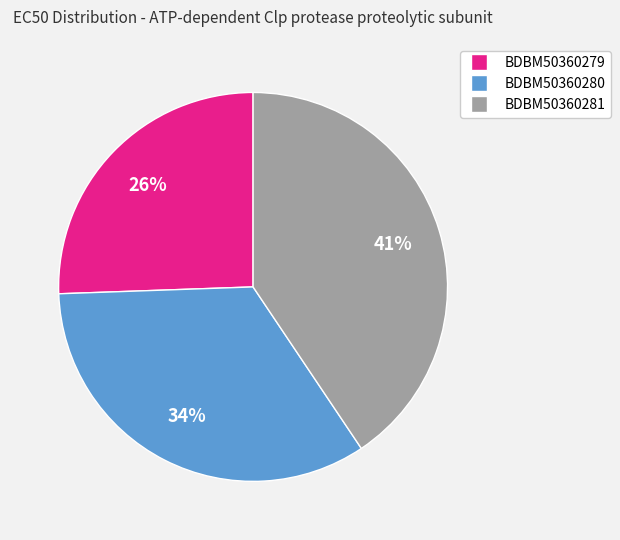

How many slices are in this pie chart?

3